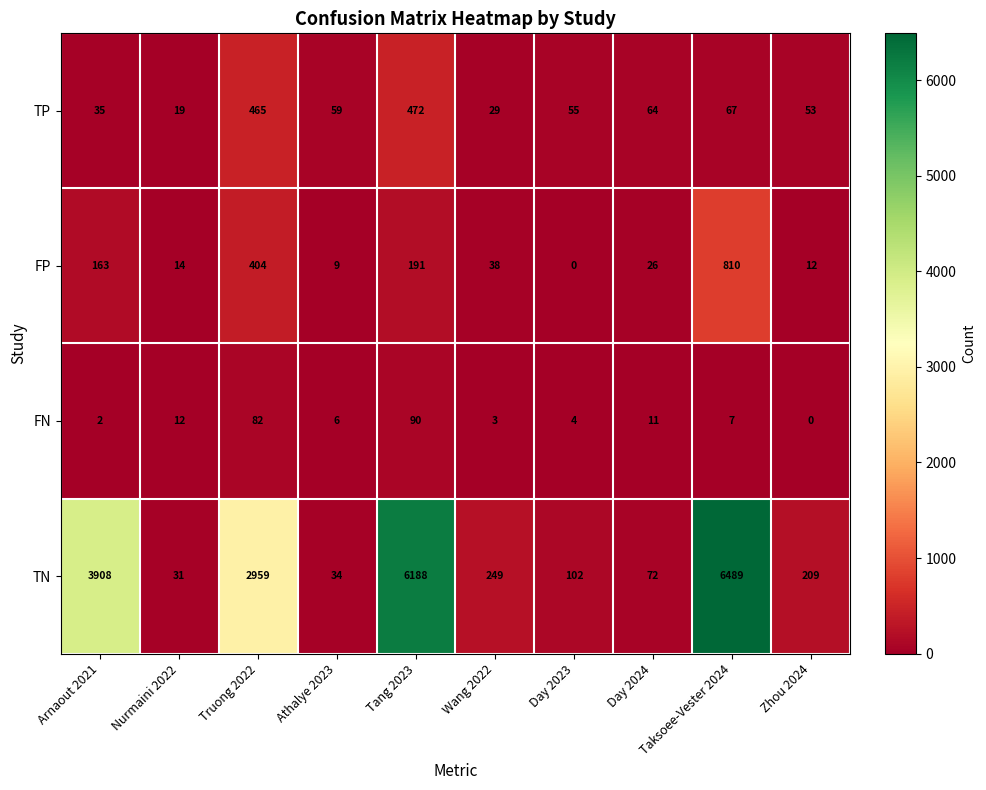

What is the sum of the TN values at Nurmaini 2022 and Taksoee-Vester 2024?

6520